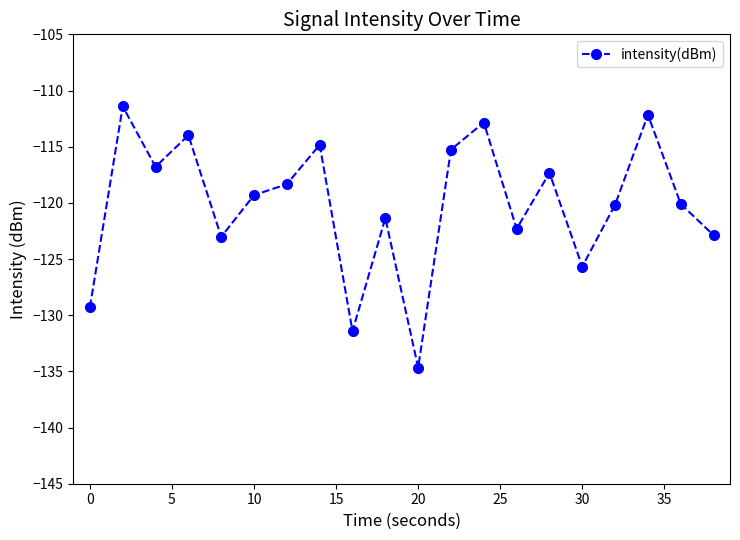

How many lines are shown in the chart?

1